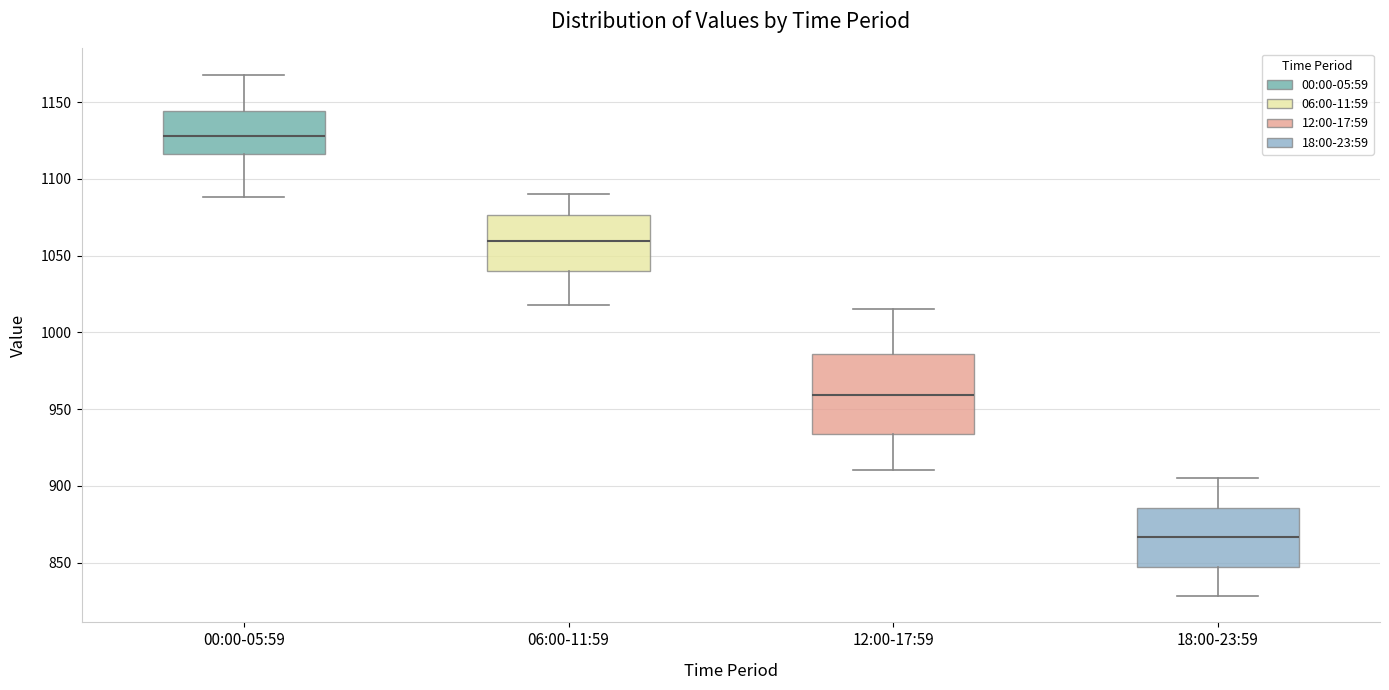

Where is the upper edge of the box for 06:00-11:59 on the y-axis? The values are not printed on the chart, so give them approximately, as read against the axis.

1075